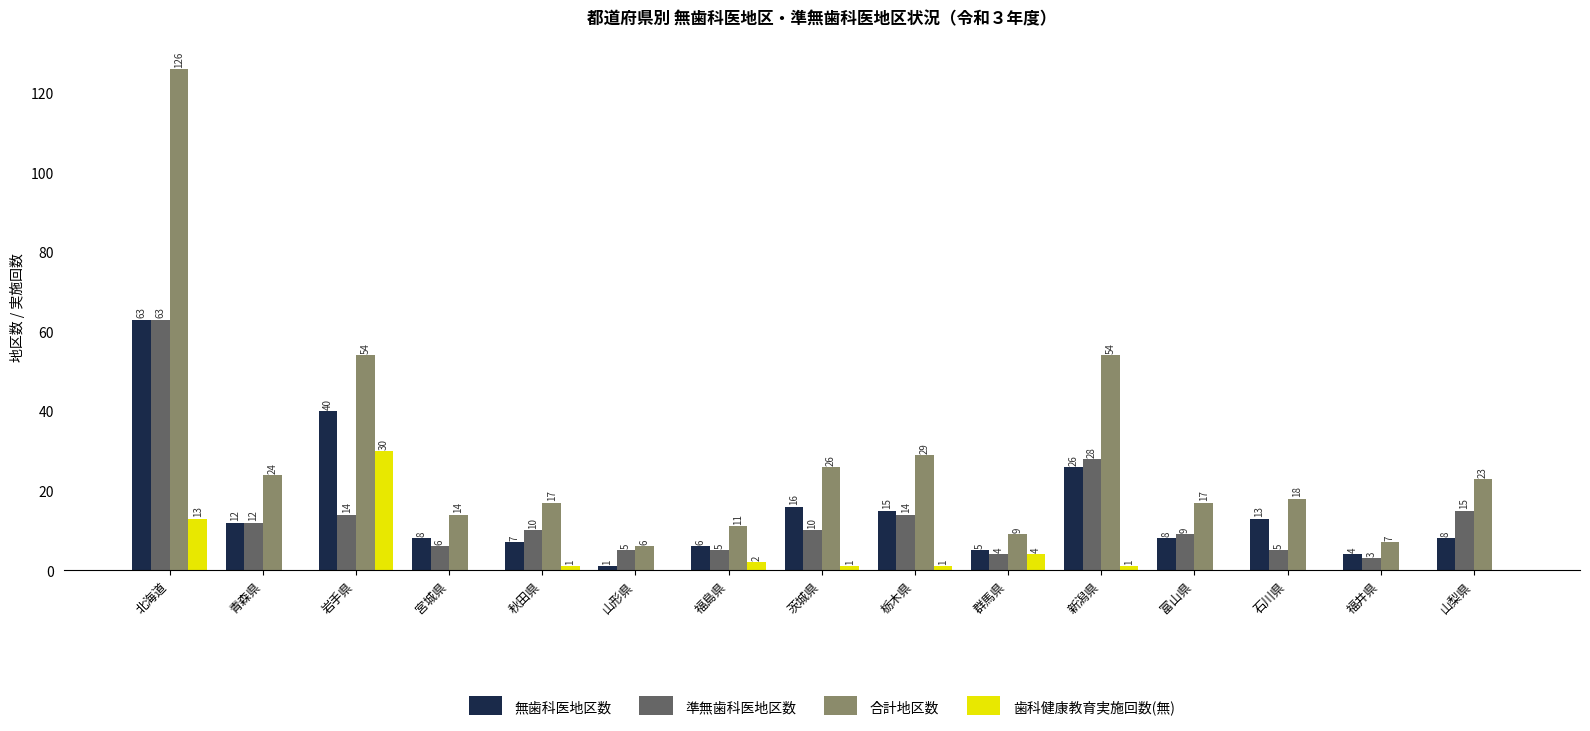

What are all the series names shown in the legend?

無歯科医地区数, 準無歯科医地区数, 合計地区数, 歯科健康教育実施回数(無)